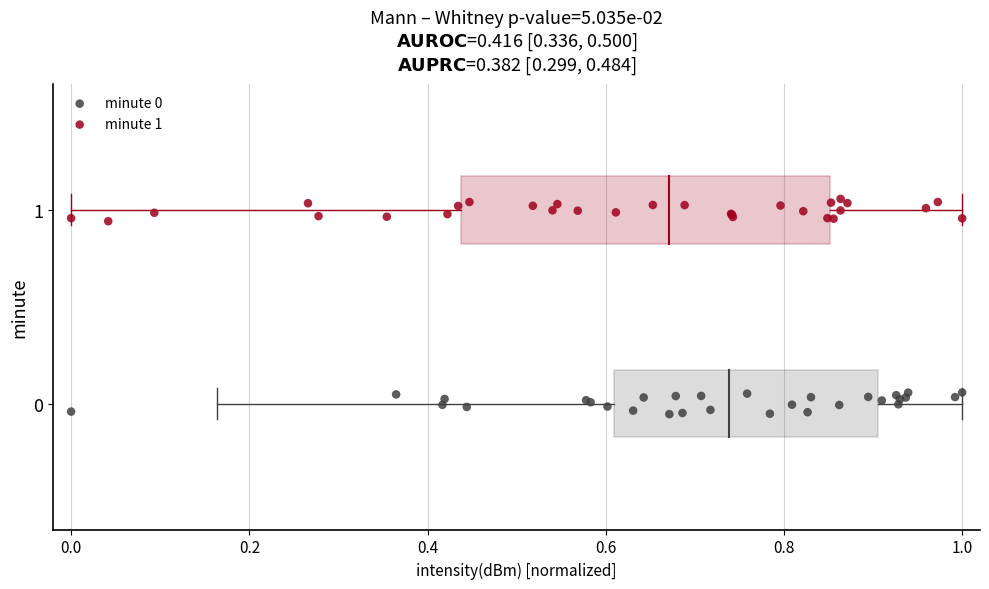

Which series reaches the maximum Y coordinate?

minute 1